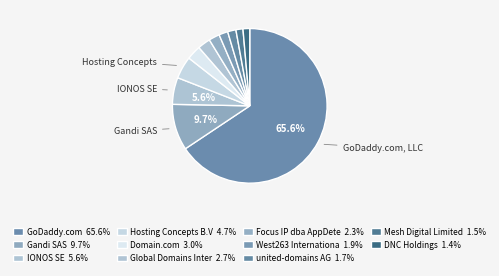

Which category has the smallest portion of the pie?

DNC Holdings